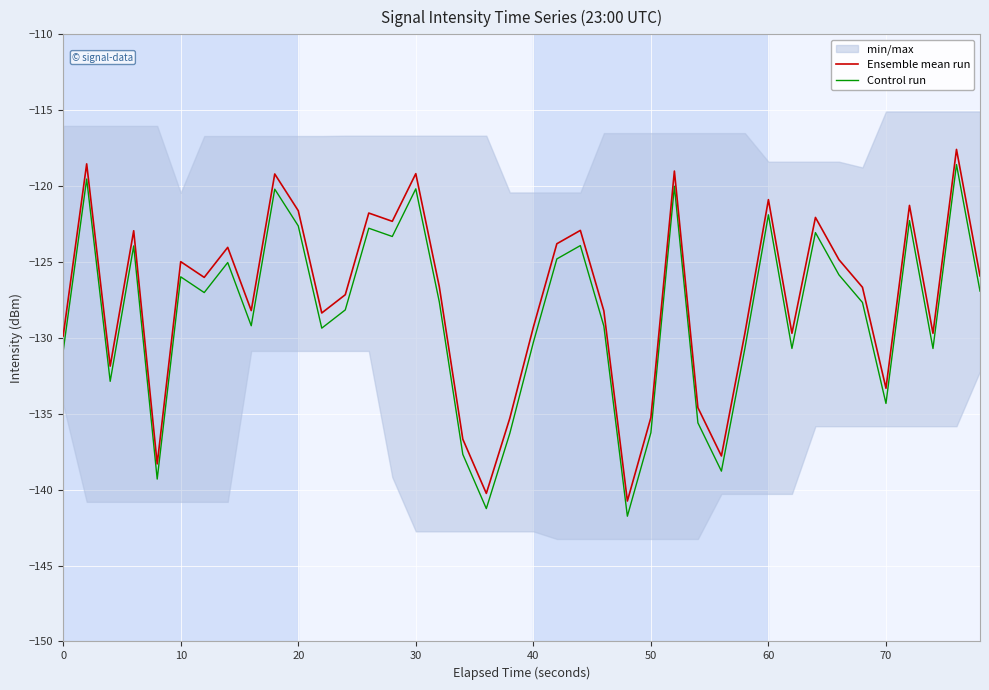

True or false: Control run and Ensemble mean run cross at least once.

False